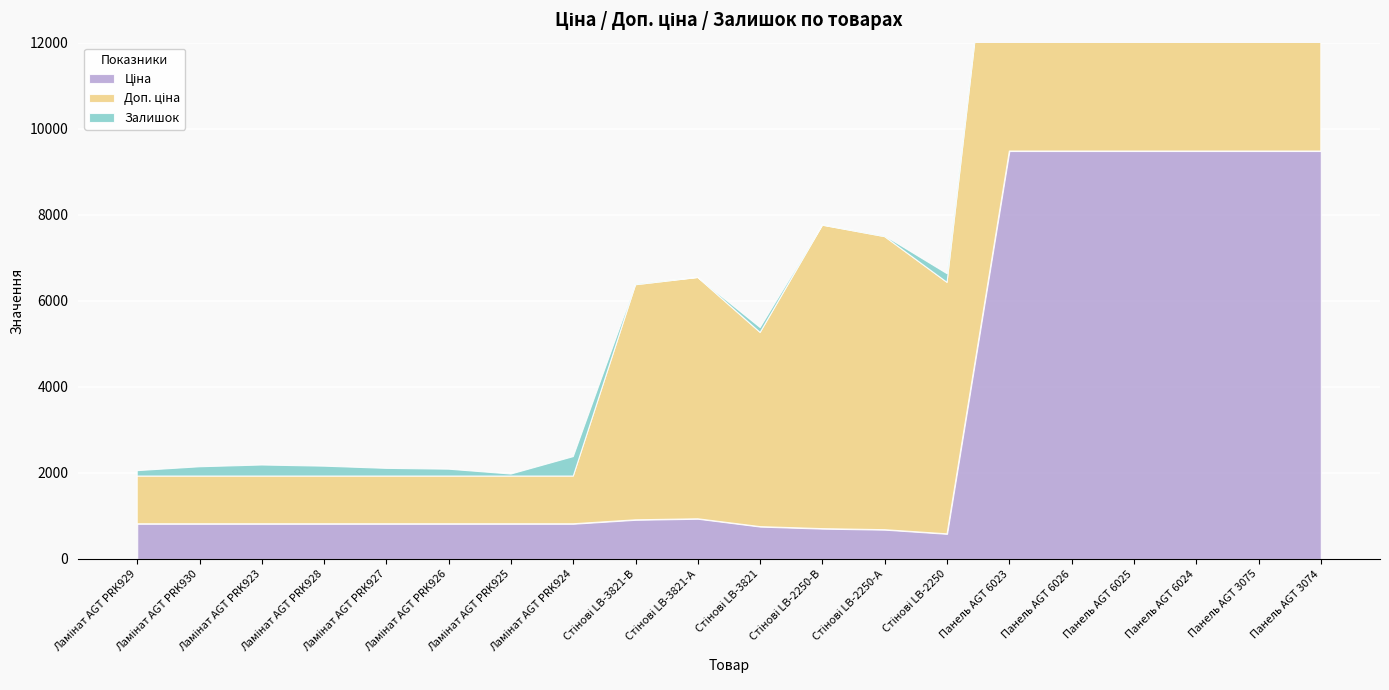

What is the label of the 2nd point from the right?

Панель AGT 3075